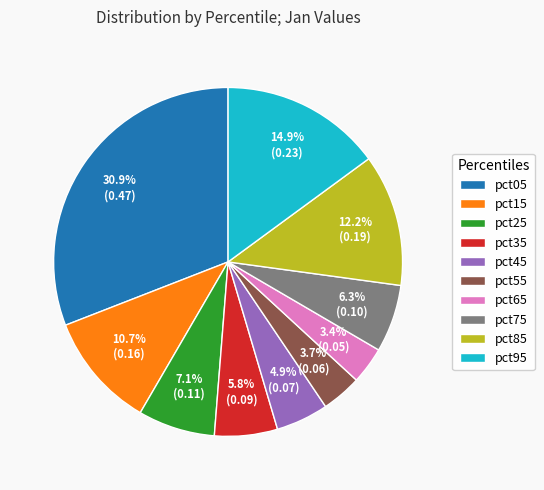

Is it true that pct95 is 8% of the pie?

False